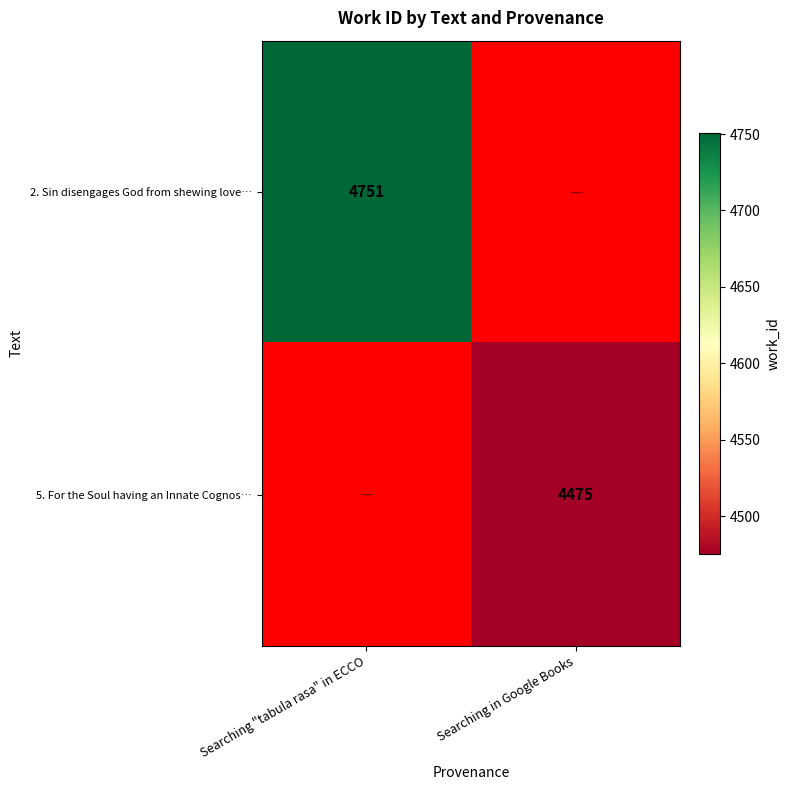

The 2. Sin disengages God from shewing love… series shows 7592.0 at Searching "tabula rasa" in ECCO. True or false?

False